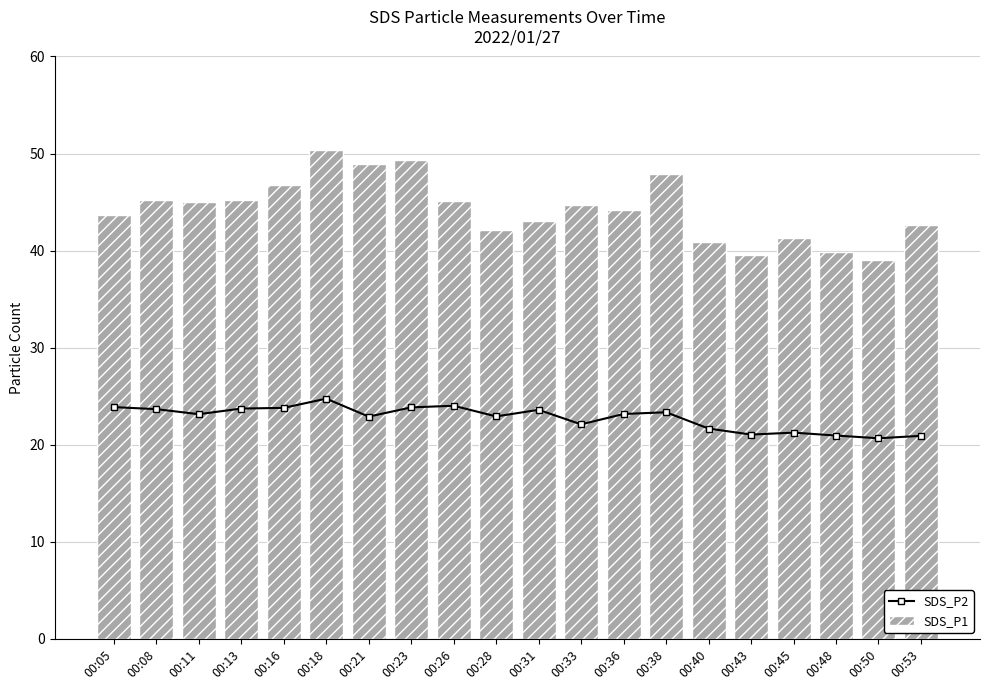

What is the value of the SDS_P2 point at the 16th from the left?

21.1